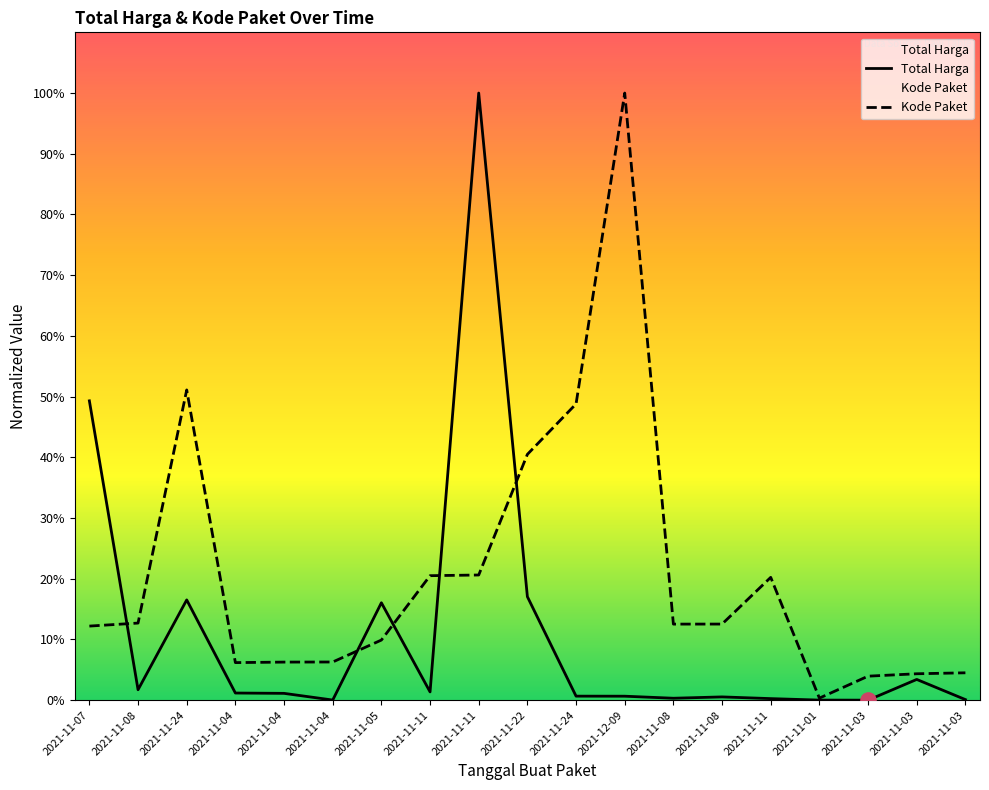

What is the total value across all series at 2021-11-24?

0.7